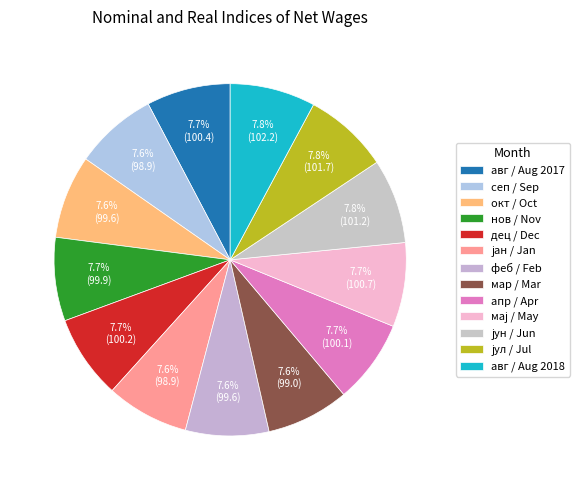

How many segments does this pie chart have?

13